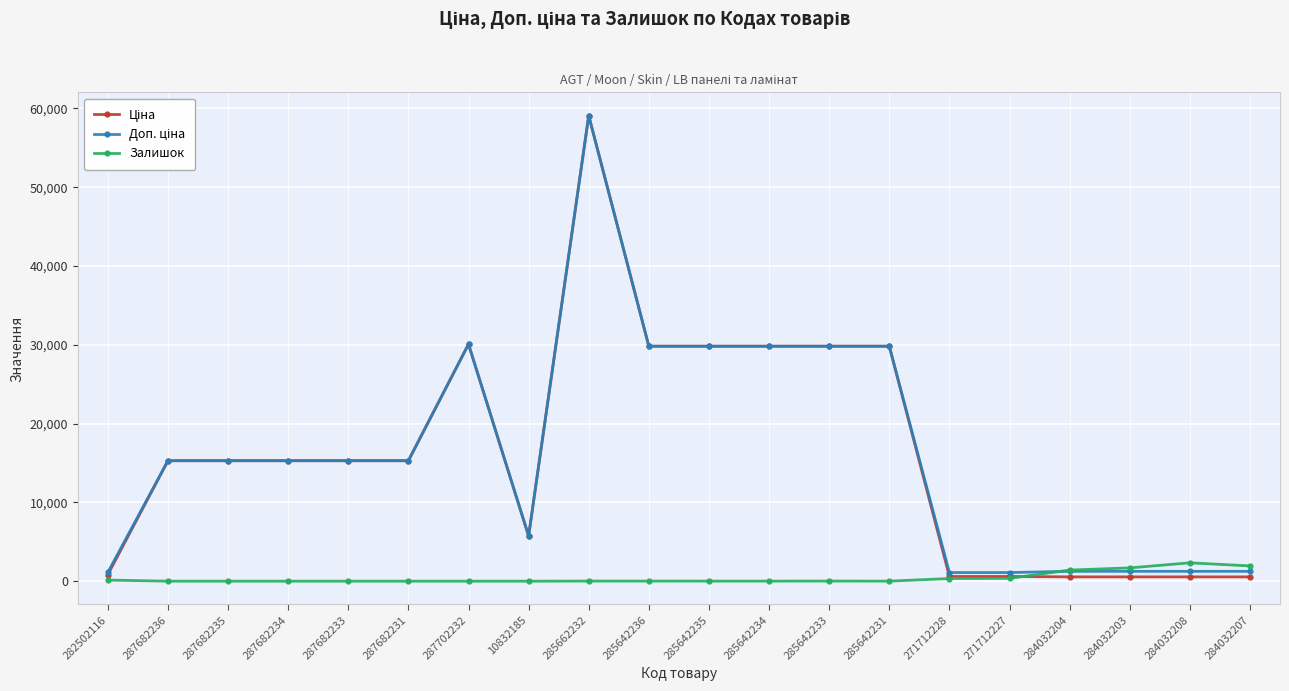

True or false: Залишок has more than 1 interior local peaks.

True